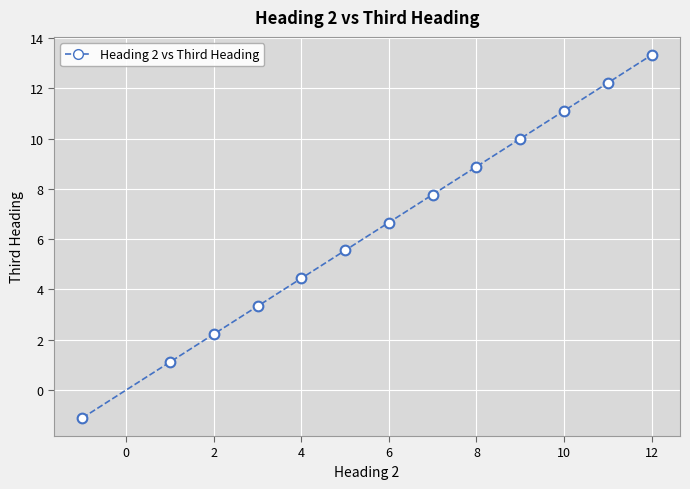

What is the value of the 8th point from the left?

7.8